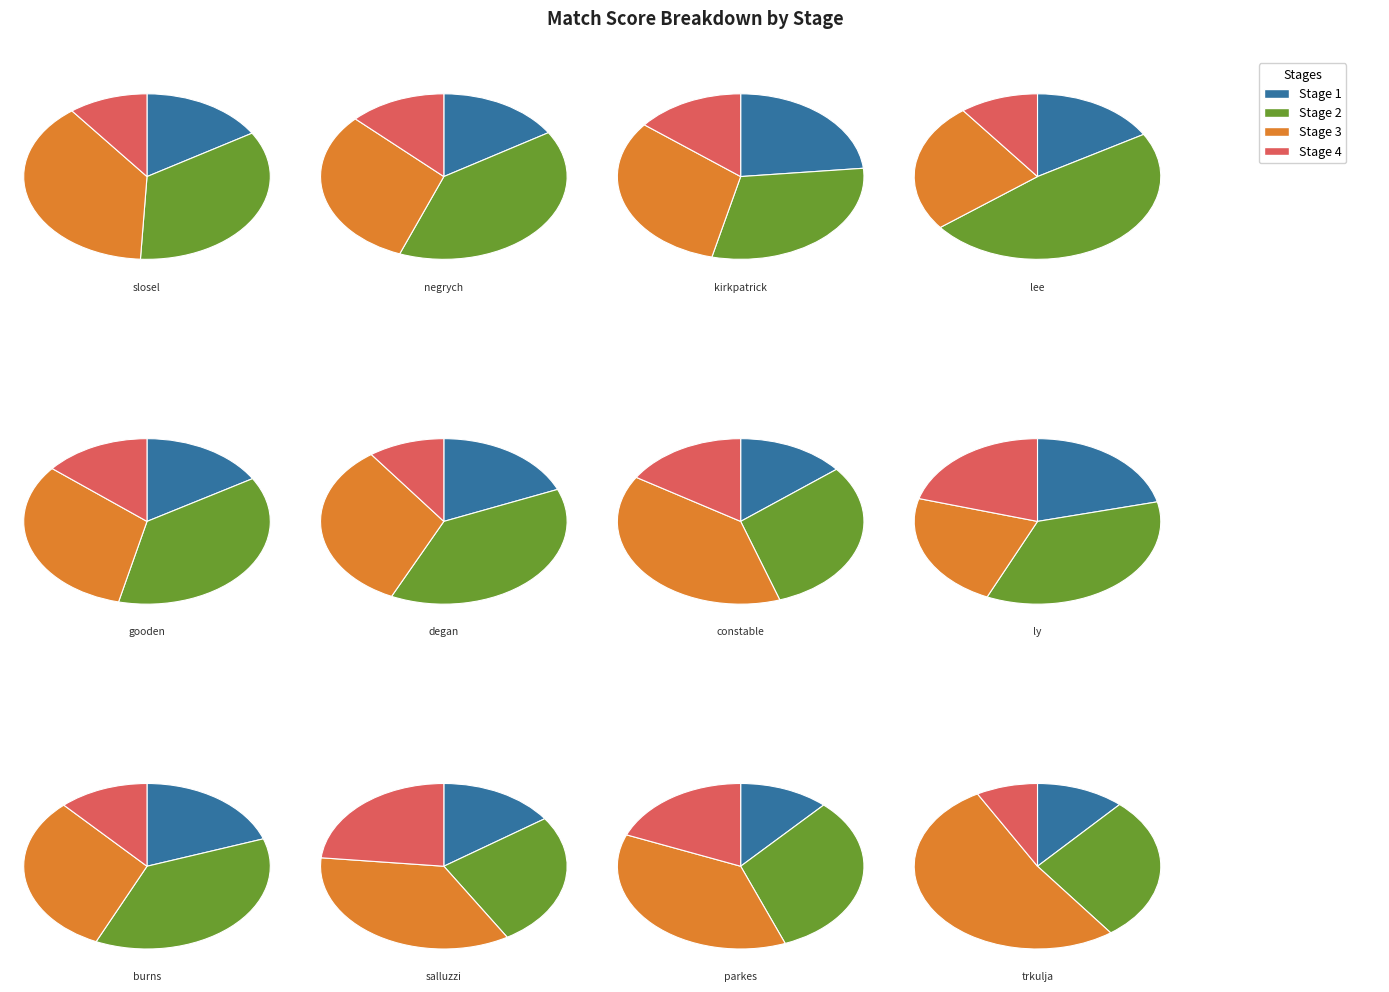

What is the total percentage of parkes and lee?

14.5%